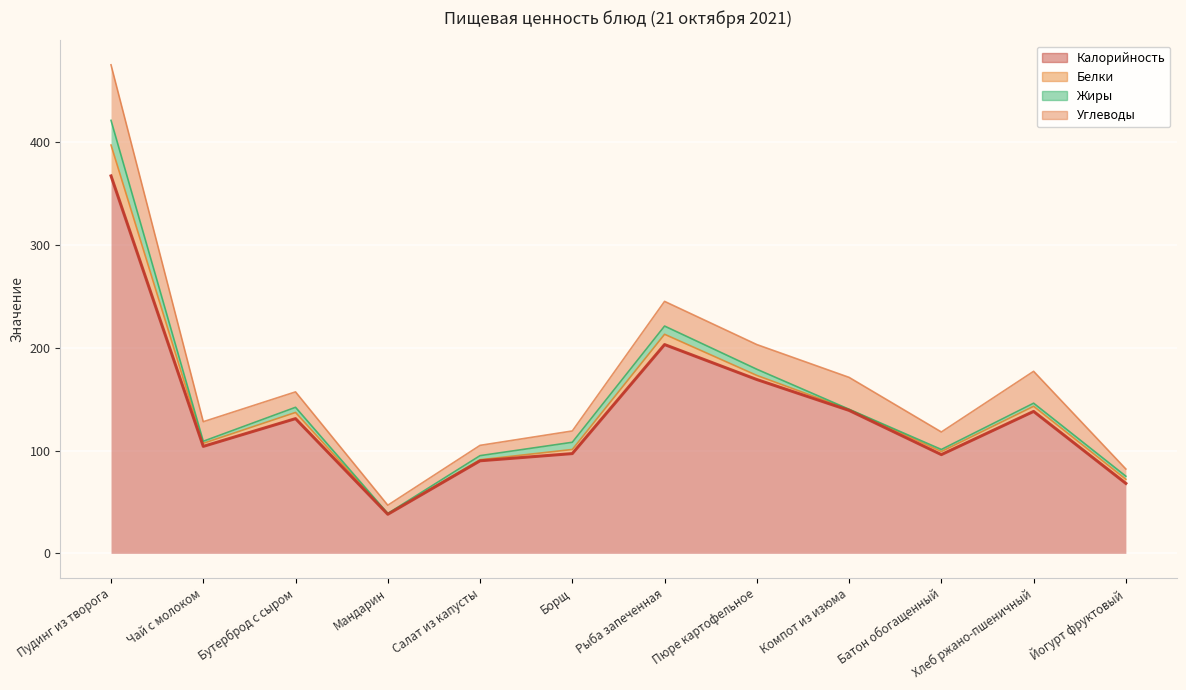

True or false: Жиры and Калорийность intersect in this chart.

False